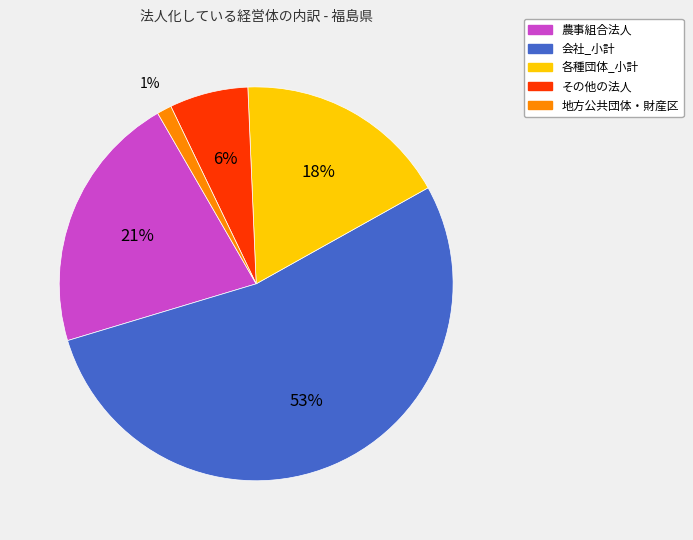

Rank the categories by value from lowest to highest.

地方公共団体・財産区, その他の法人, 各種団体_小計, 農事組合法人, 会社_小計